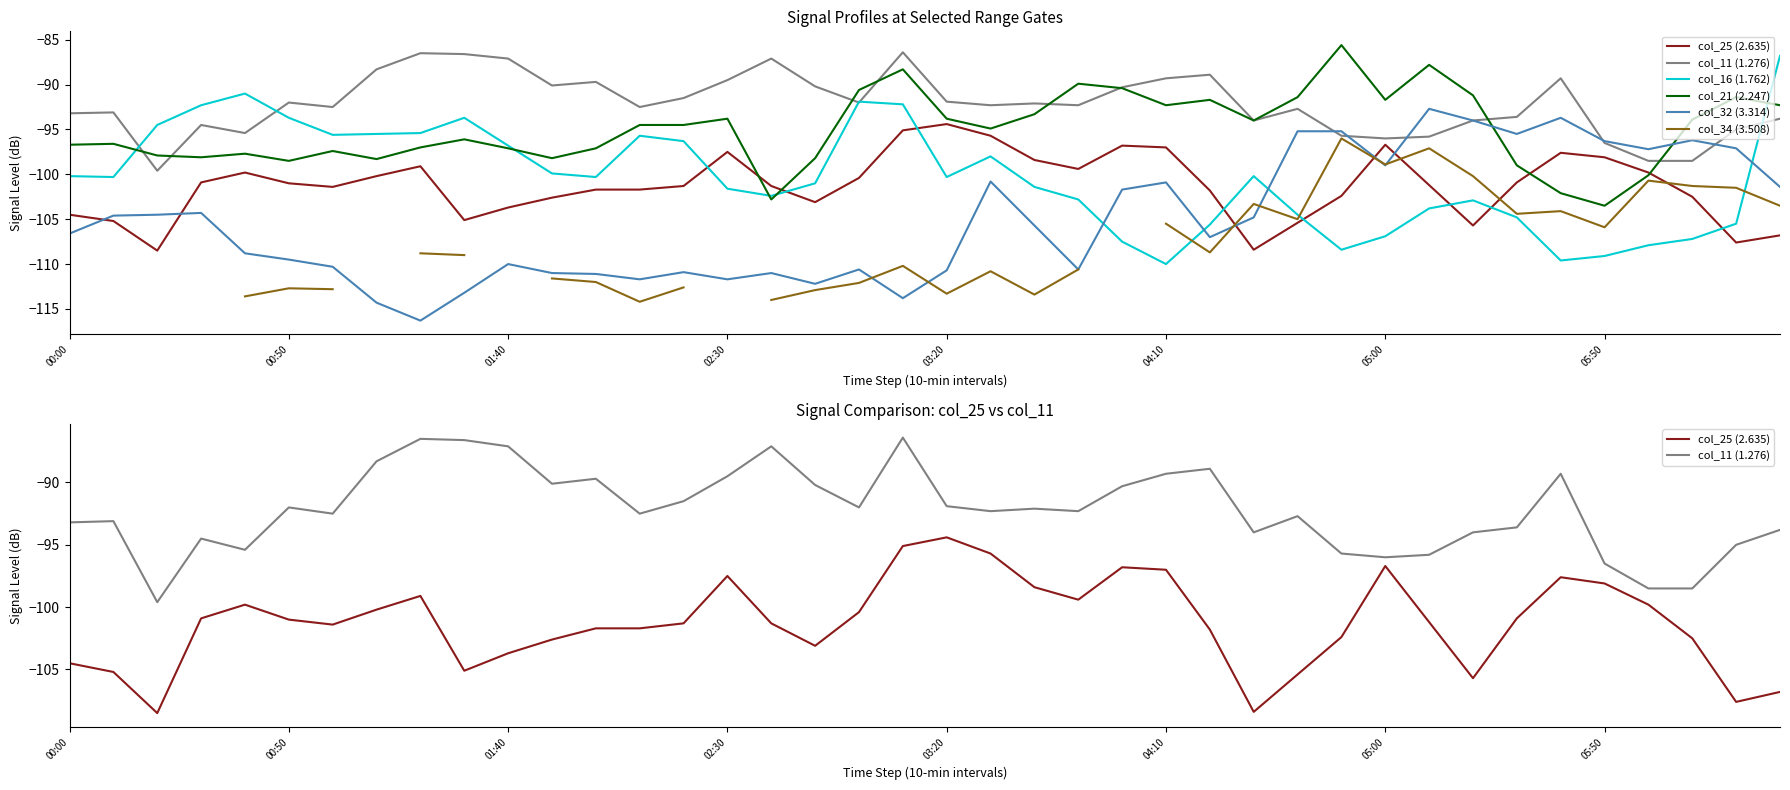

Rank the series by their maximum value, from highest to lowest.

col_21 (2.247), col_11 (1.276), col_16 (1.762), col_32 (3.314), col_25 (2.635), col_34 (3.508)